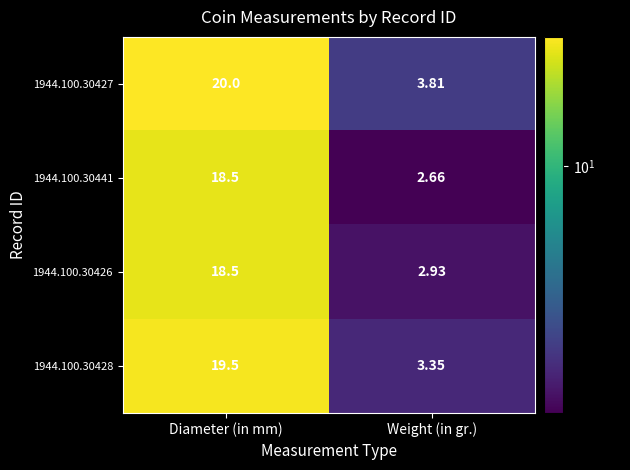

Rank the categories by 1944.100.30441 value from lowest to highest.

Weight (in gr.), Diameter (in mm)